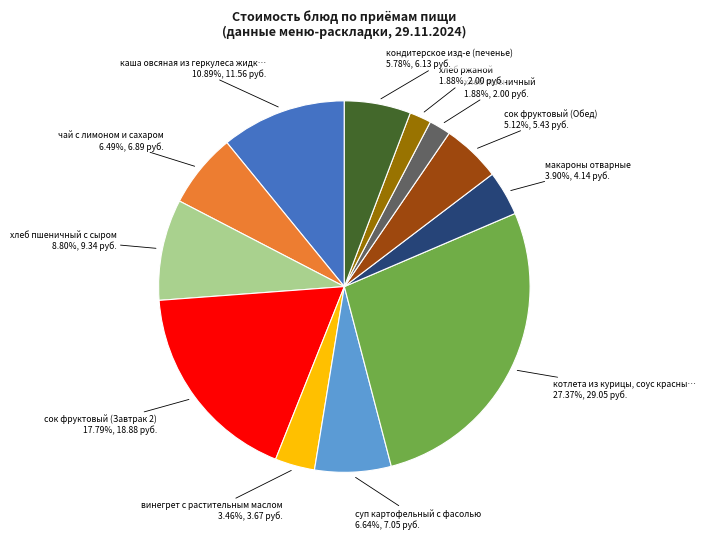

Is there a majority slice in this chart?

No